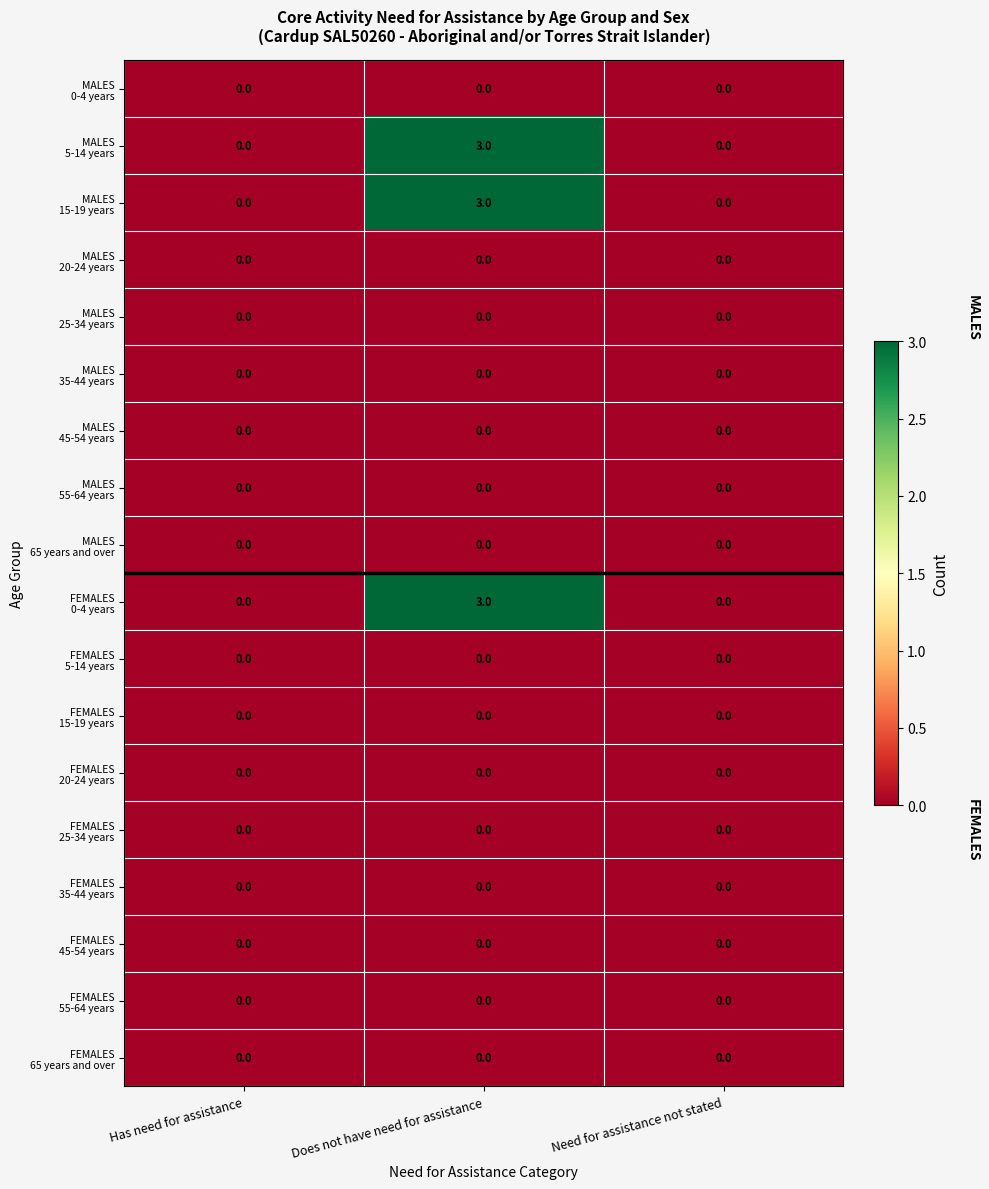

At which category is the sum across all series the highest?

Does not have need for assistance